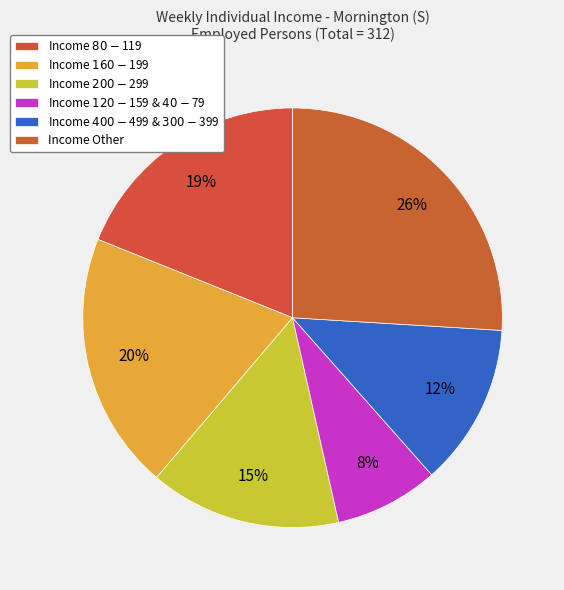

Which slice is the smallest?

Income $120-$159 & $40-$79